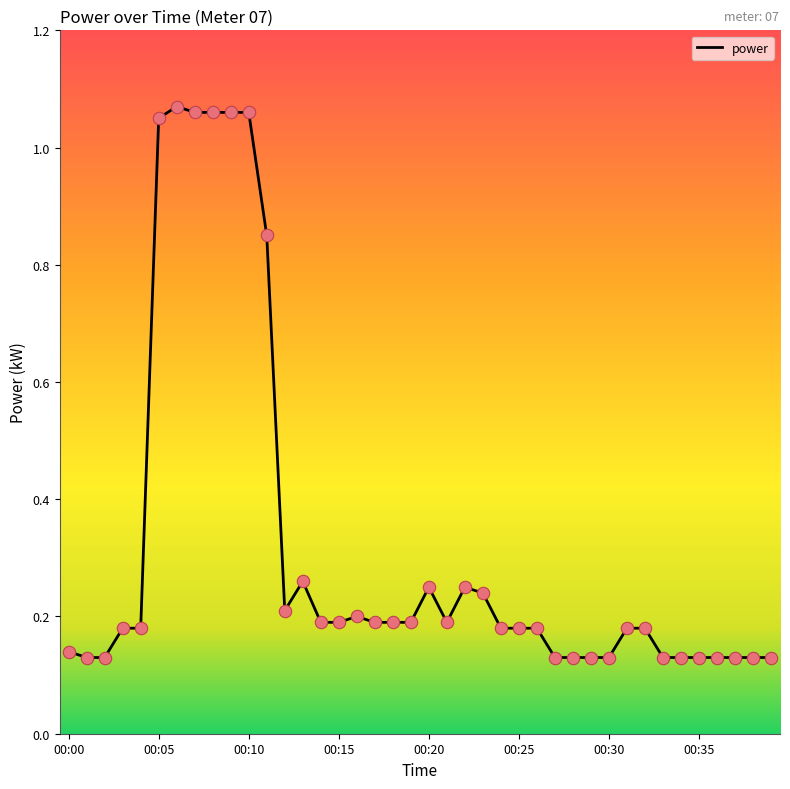

What is the difference between the maximum and minimum values?

0.9